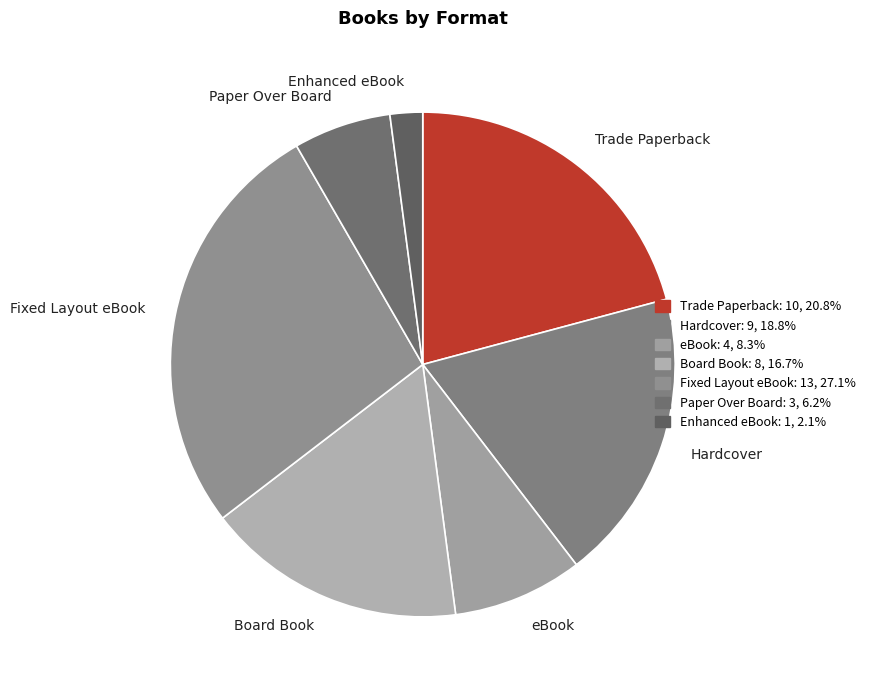

Which slice is the smallest?

Enhanced eBook